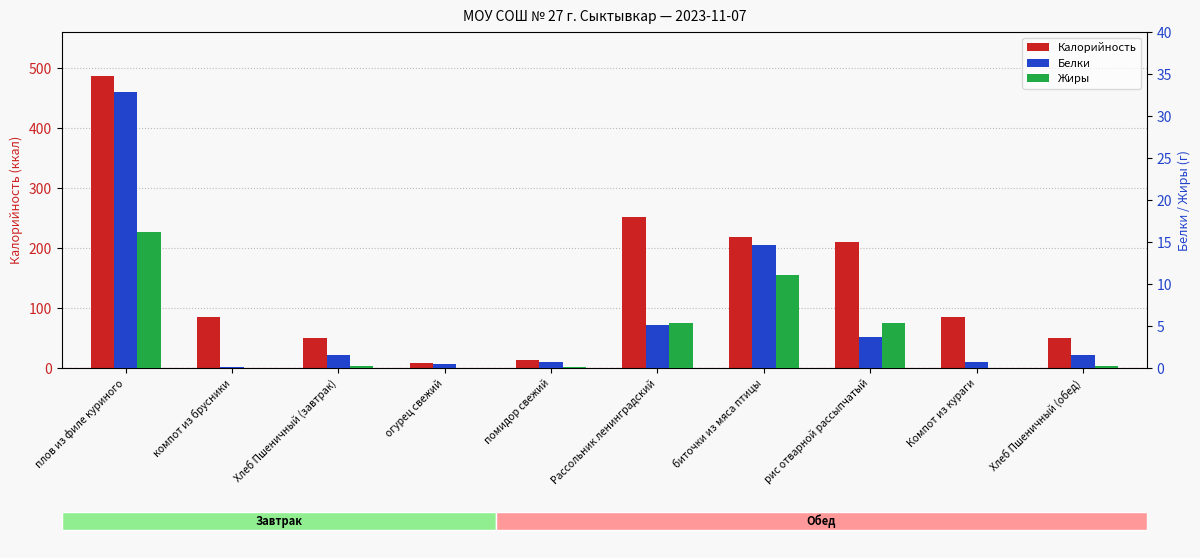

What is the value of the Калорийность bar at the 9th from the left?

85.5